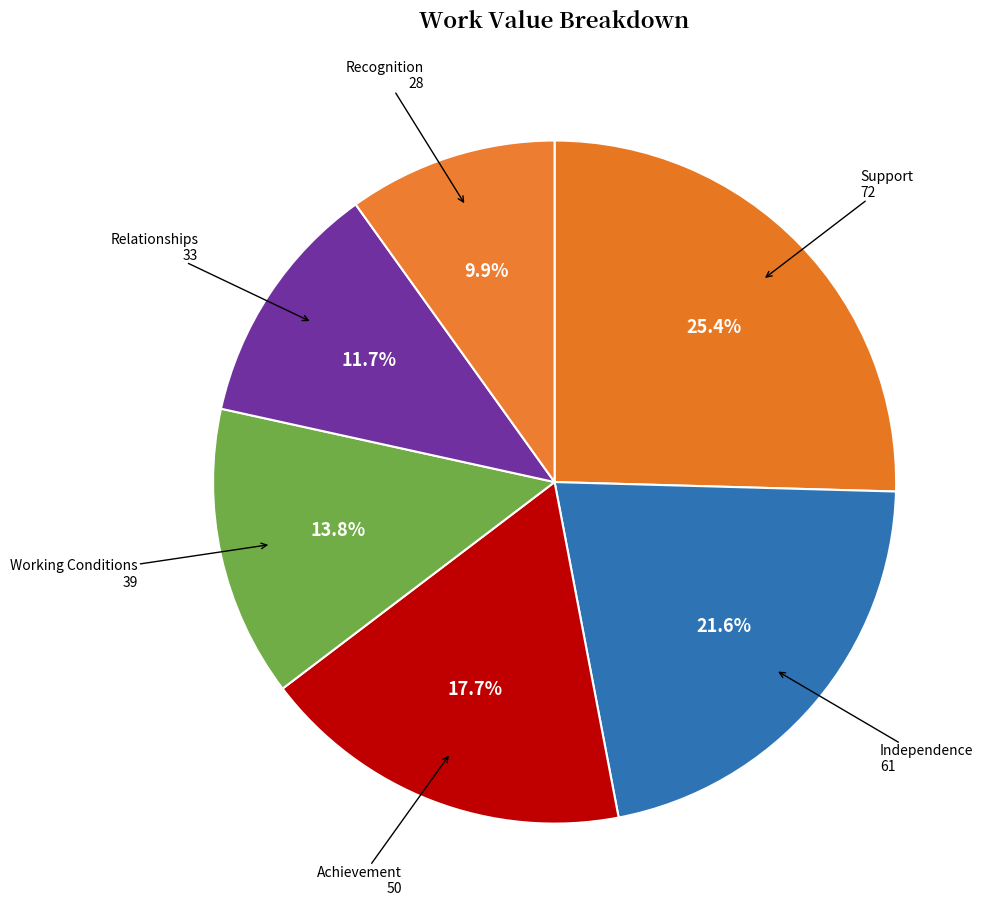

How many slices are in this pie chart?

6